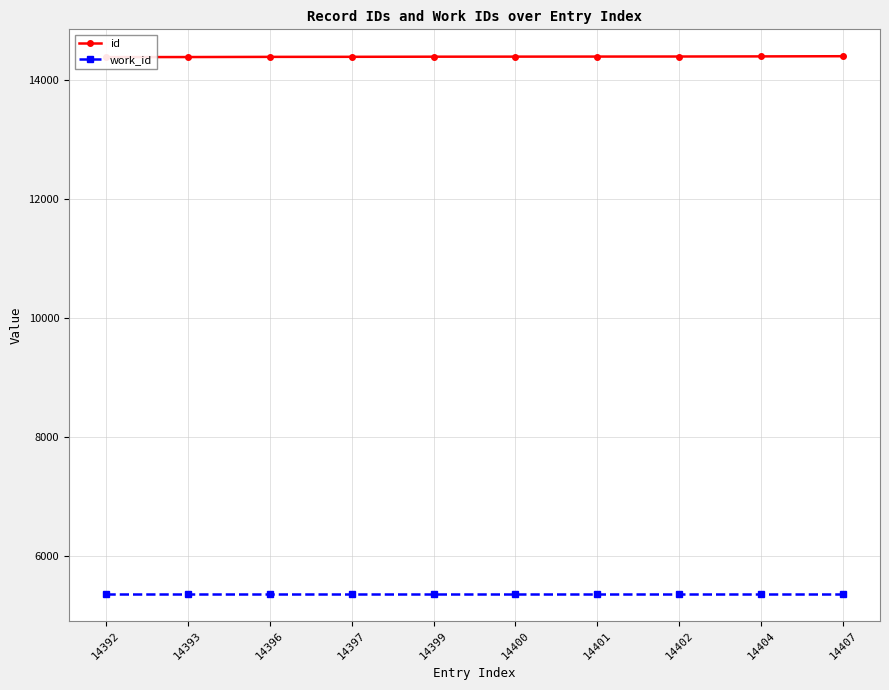

True or false: id has a value of 4480 at 14396.

False